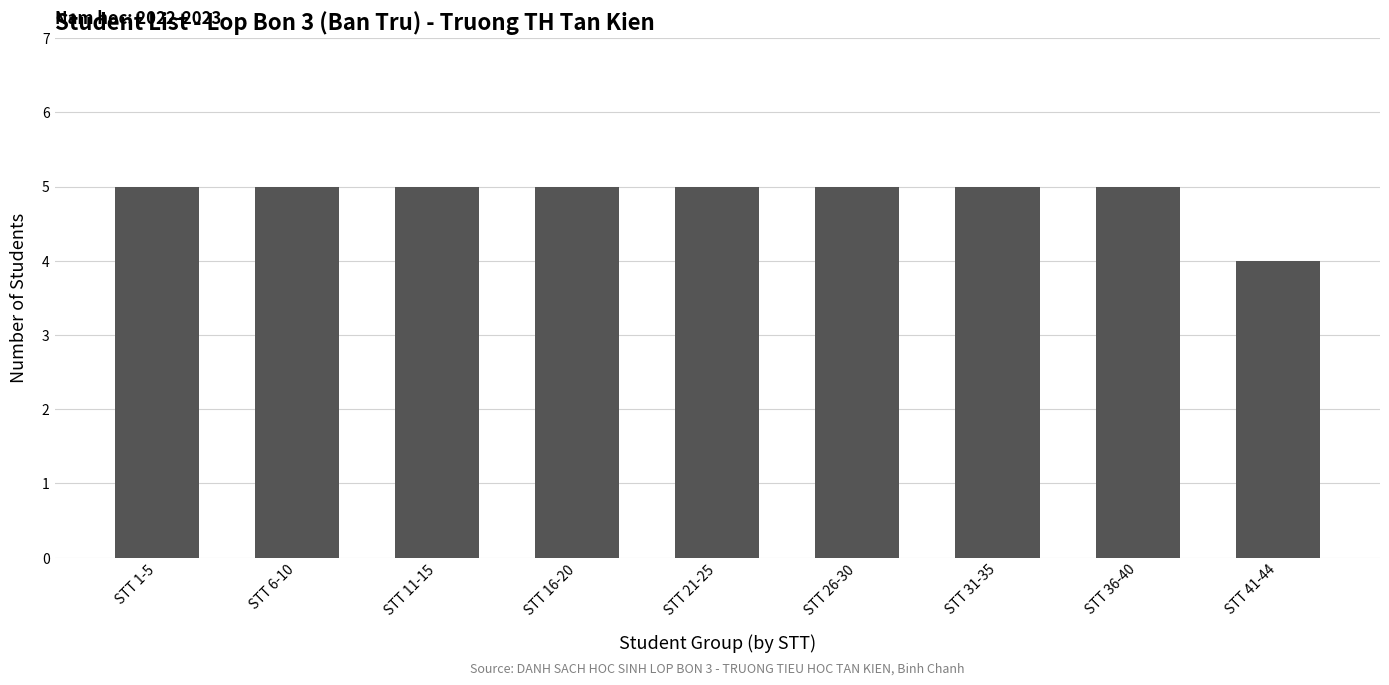

Which label corresponds to the smallest value in the chart?

STT 41-44